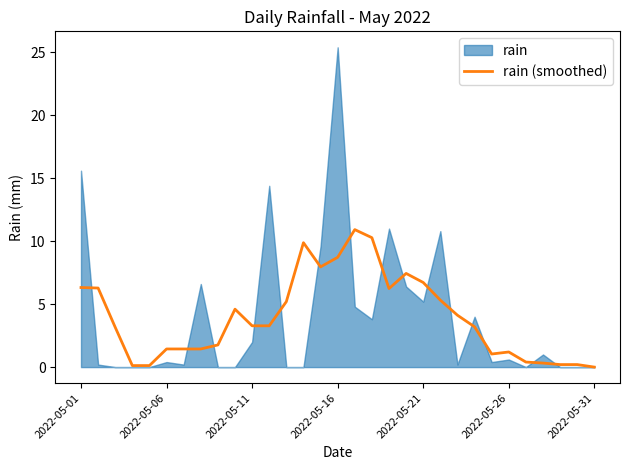

What is the maximum value for rain (smoothed)?

10.9